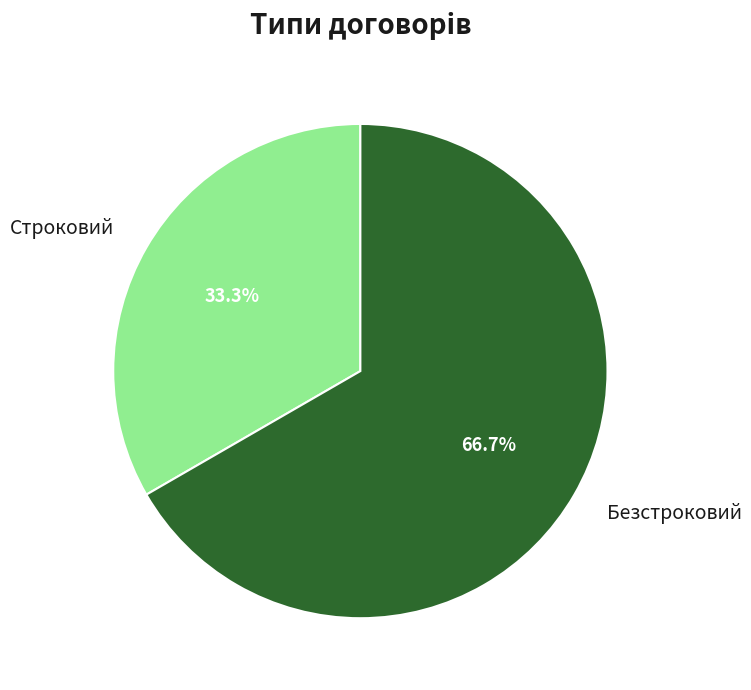

Approximately how many times larger is the value at Безстроковий compared to Строковий?

2.0